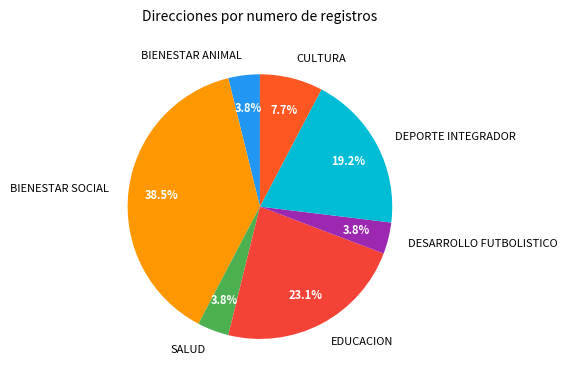

Which slice is the largest?

BIENESTAR SOCIAL